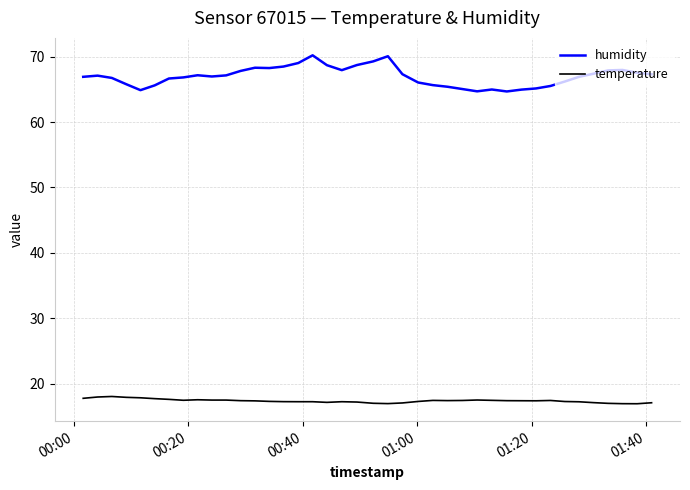

How many lines are shown in the chart?

2